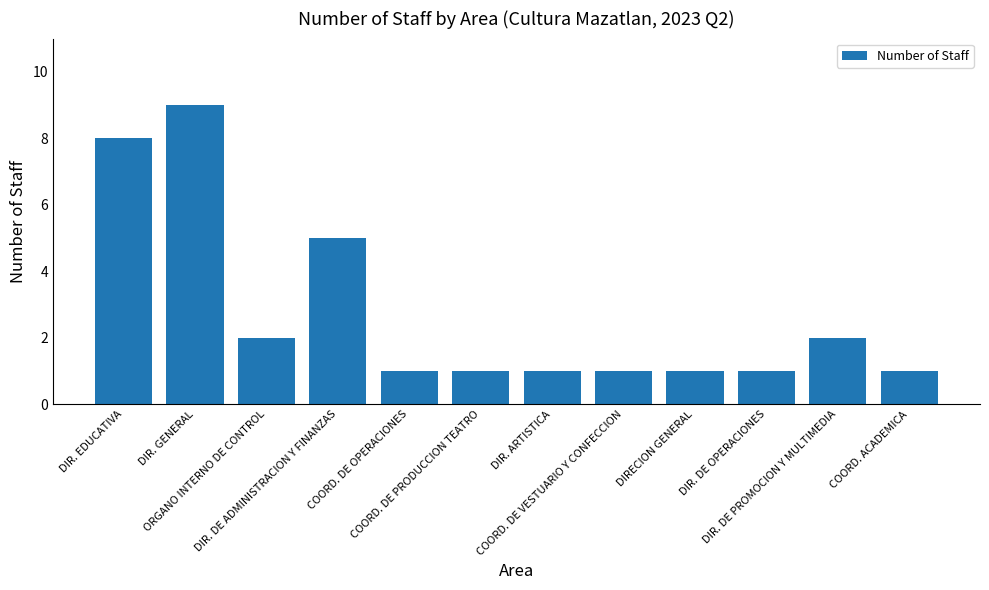

True or false: the data shows 3 at ORGANO INTERNO DE CONTROL.

False